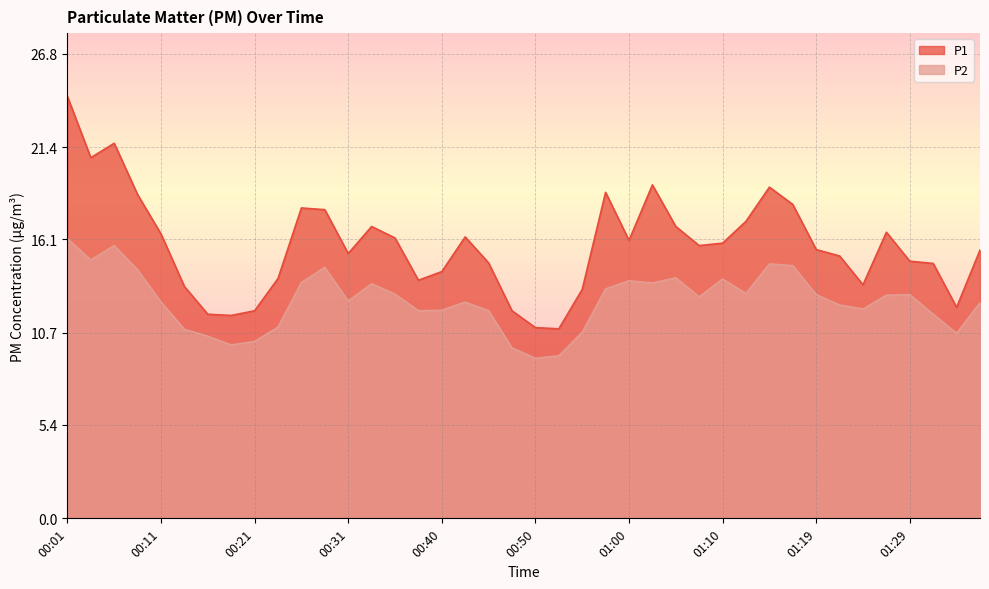

What is the average value of the P2 series?

12.5